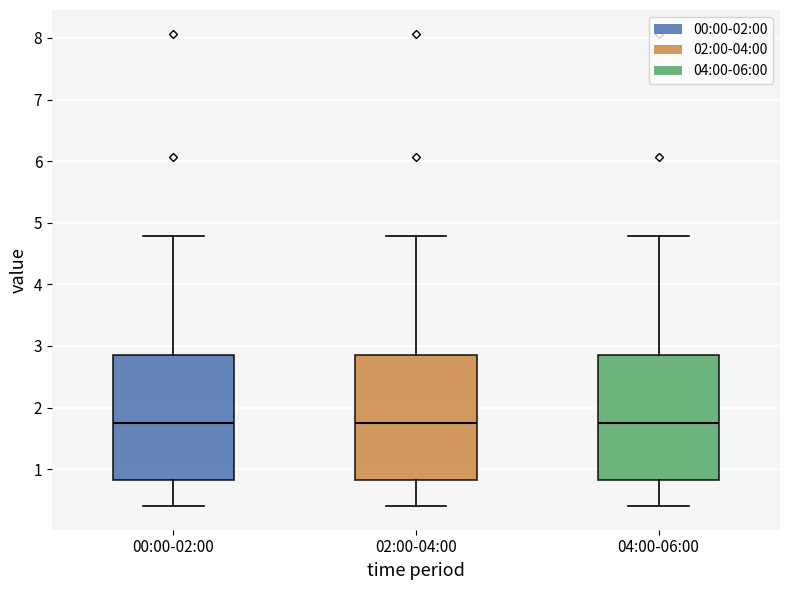

Reading left to right, transcribe this box plot: for each box, give where its median line is, the range the box spans, and where its two whiskers end, as read against the y-axis. The values are not printed on the chart, so give them approximately, as read against the axis.

00:00-02:00: median 1.8, box 0.8 to 2.9, whiskers 0.4 to 4.8
02:00-04:00: median 1.8, box 0.8 to 2.9, whiskers 0.4 to 4.8
04:00-06:00: median 1.8, box 0.8 to 2.9, whiskers 0.4 to 4.8